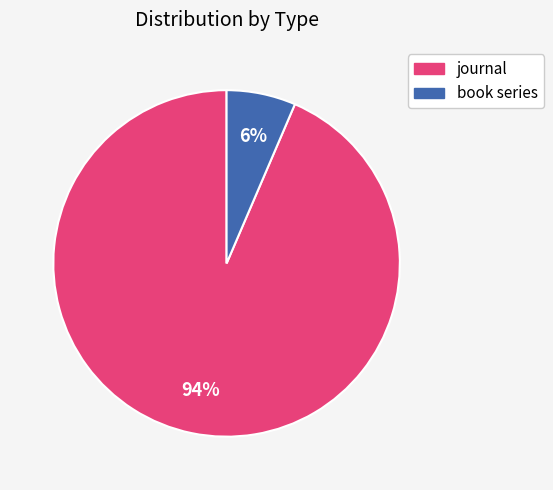

Rank the categories by value from highest to lowest.

journal, book series